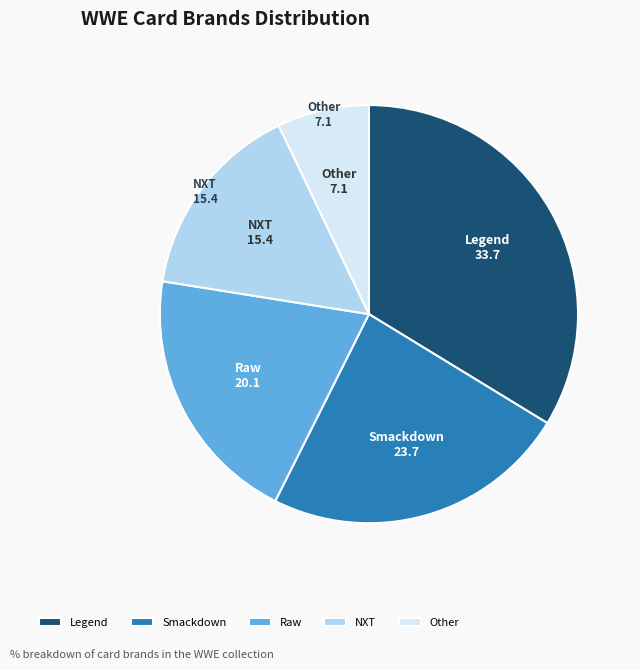

True or false: Other accounts for 22% of the total.

False